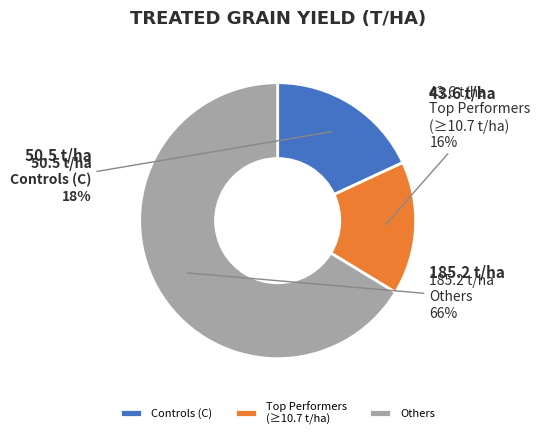

What percentage is the Others slice, to the nearest percent?

66%